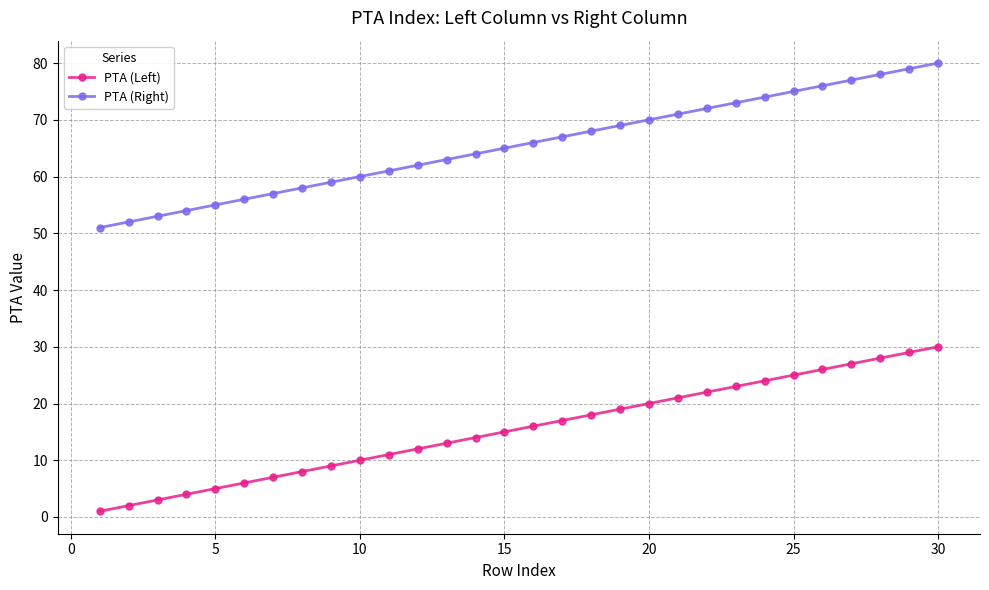

What is the minimum value shown in the chart?

1